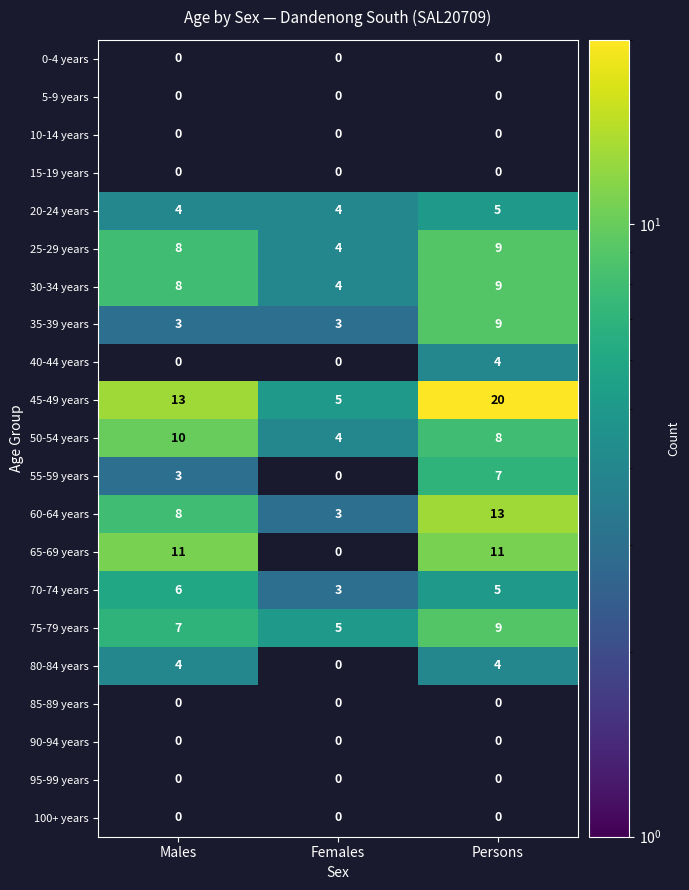

What is the maximum value shown in the chart?

20.0